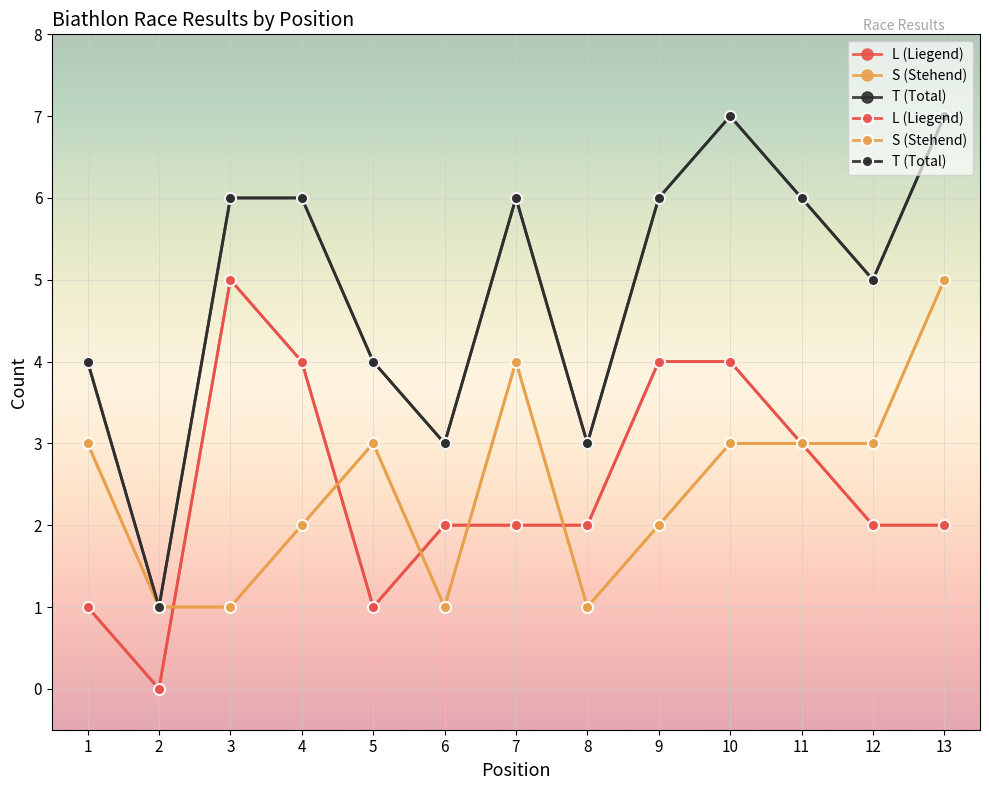

What is the average value of the S (Stehend) series?

2